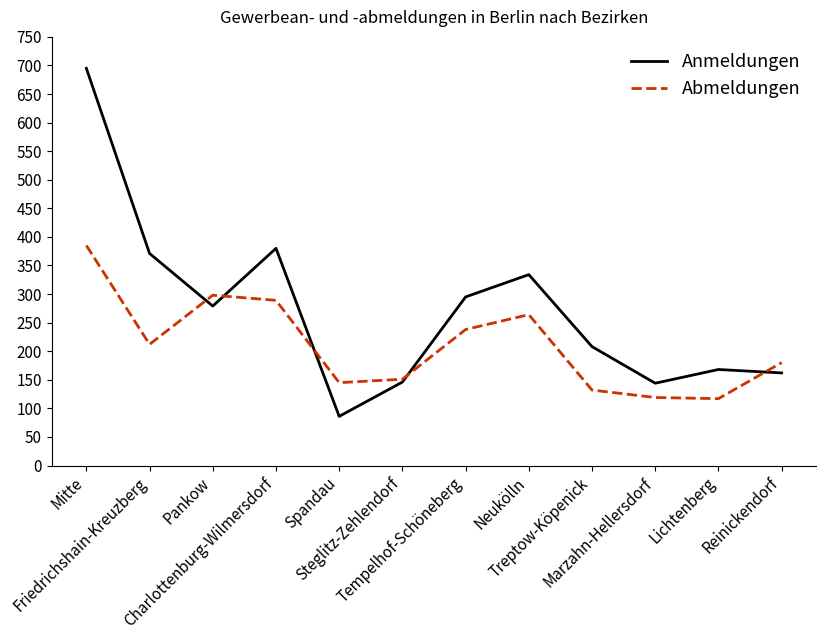

What is the difference between the Abmeldungen values at Lichtenberg and Mitte?

268